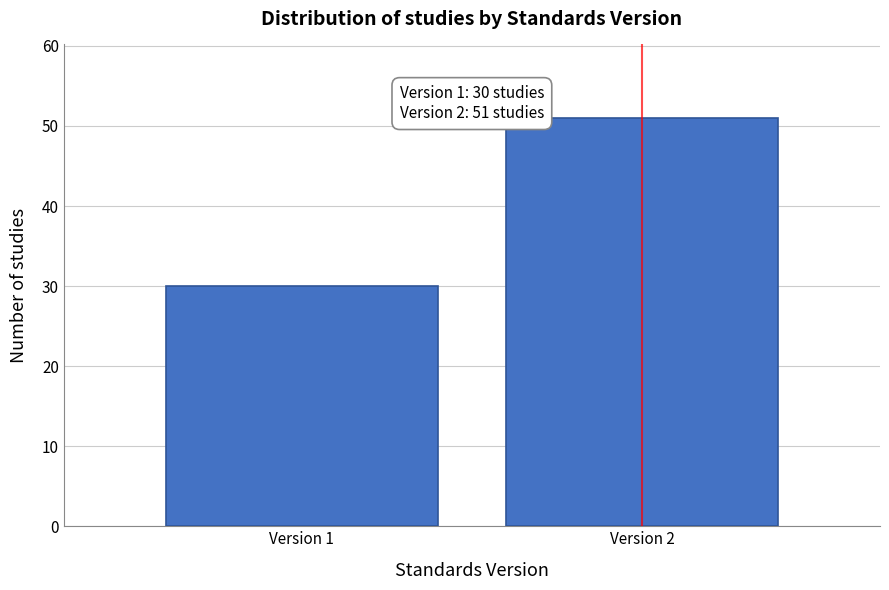

Reading right to left, list all the values displayed in this chart.

51	30